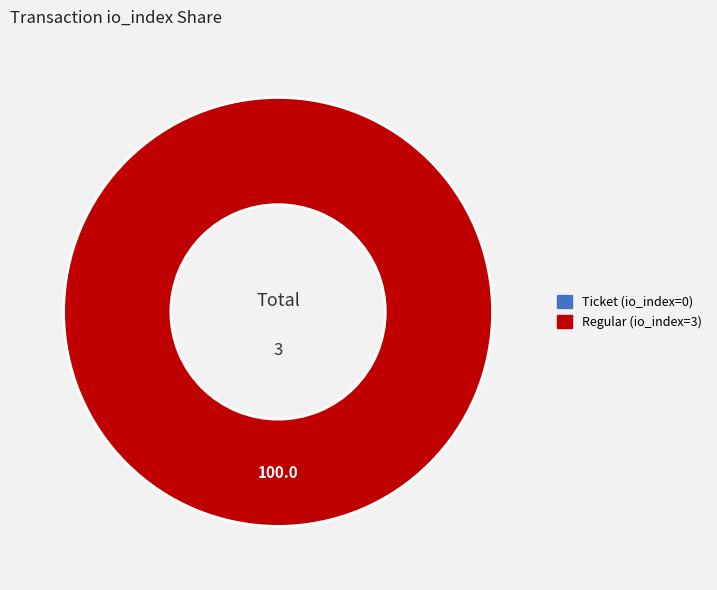

Is the sum of Regular (io_index=3) and Ticket (io_index=0) greater than half?

Yes